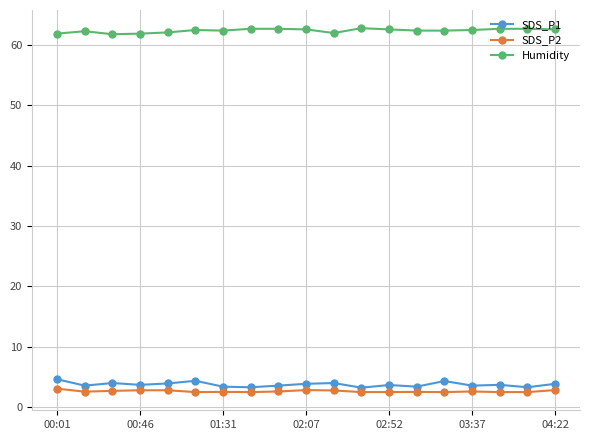

True or false: SDS_P1 and Humidity cross at least once.

False